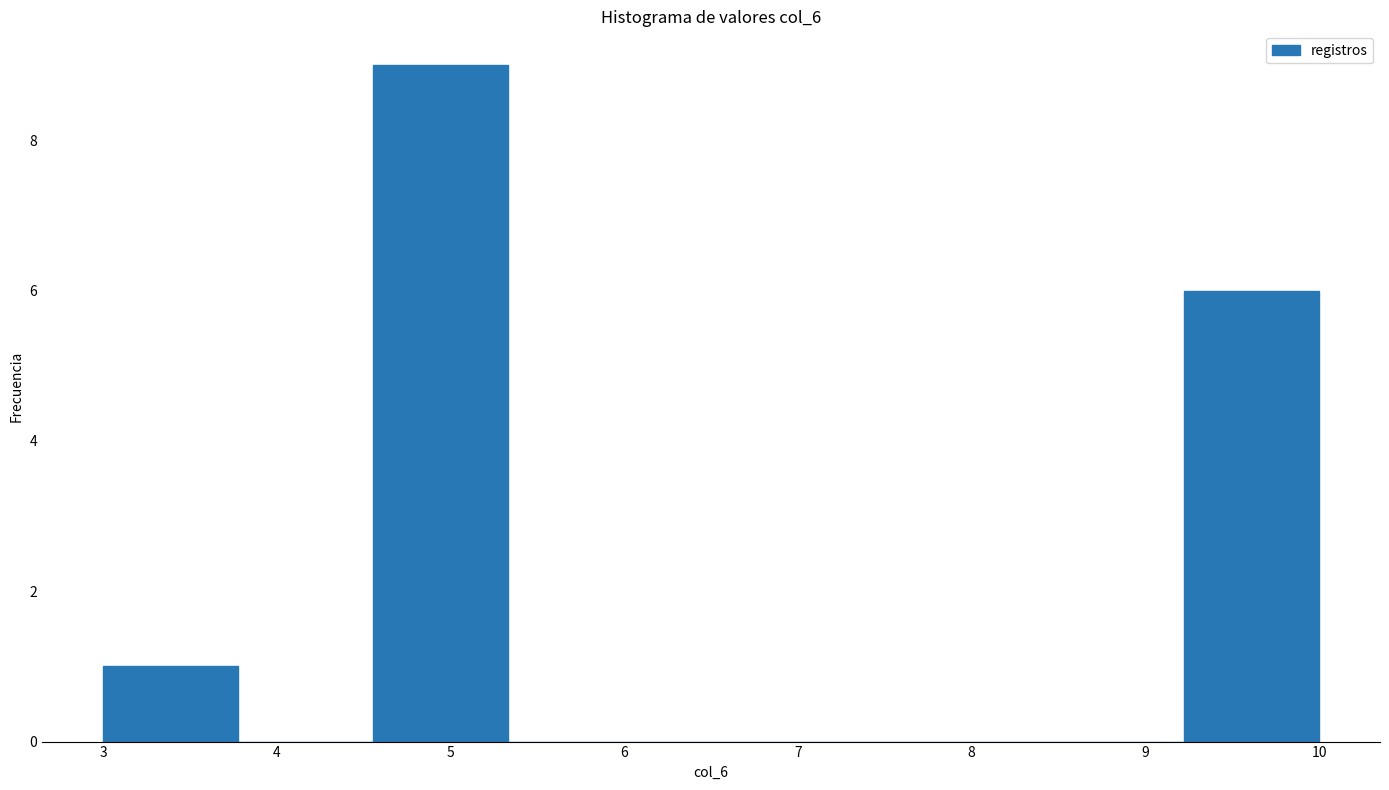

Which range on the x-axis has the tallest bar?

4.6 to 5.3